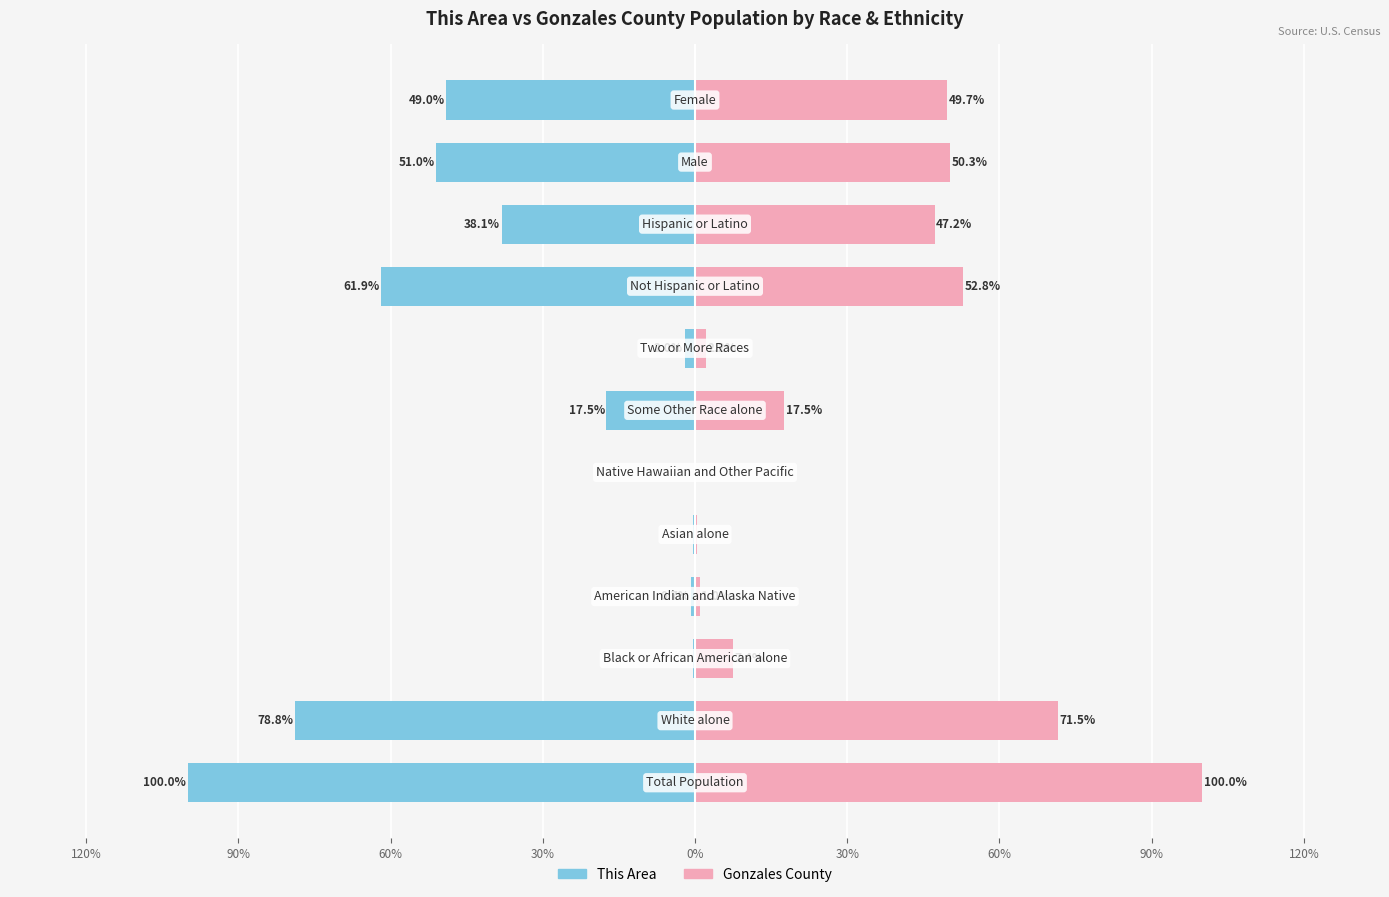

Reading left to right, what are all the values shown in this chart?

This Area: -100.0	-78.8	-0.4	-0.7	-0.4	-0.1	-17.5	-2.0	-61.9	-38.1	-51.0	-49.0
Gonzales County: 100.0	71.5	7.4	1.0	0.4	0.0	17.5	2.2	52.8	47.2	50.3	49.7